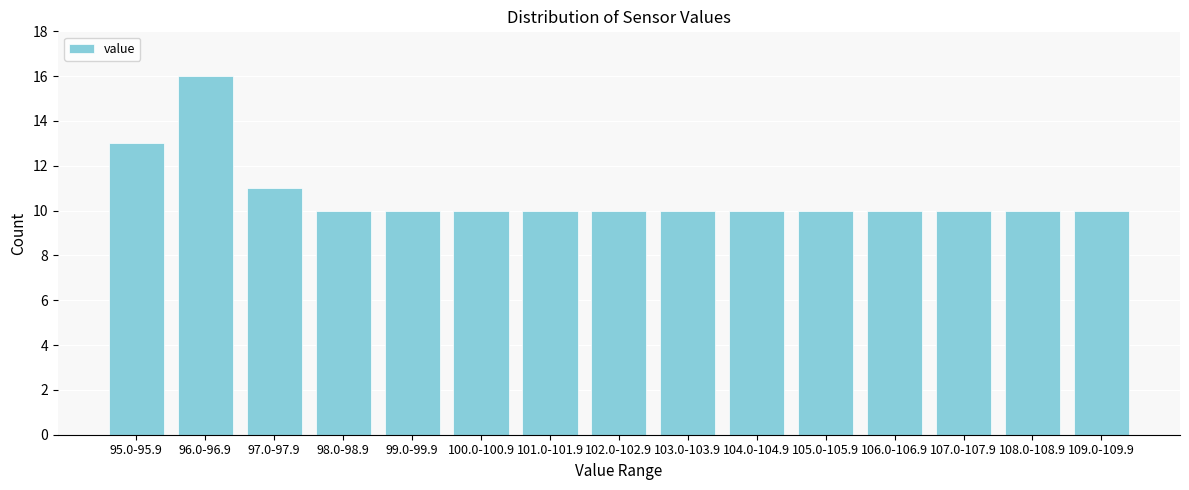

Reading left to right, list all the values displayed in this chart.

13	16	11	10	10	10	10	10	10	10	10	10	10	10	10